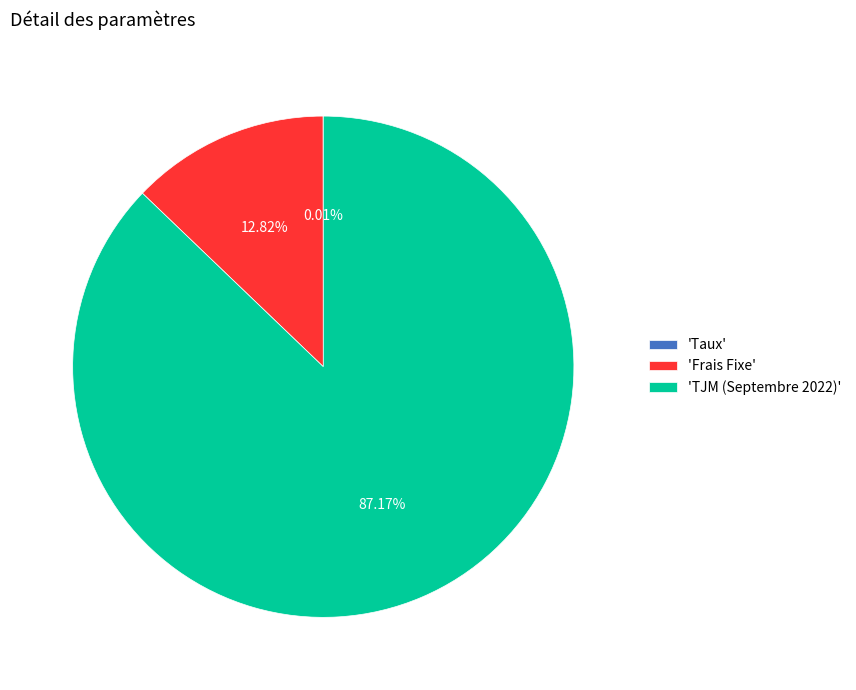

Which slice represents more than half of the pie?

'TJM (Septembre 2022)'